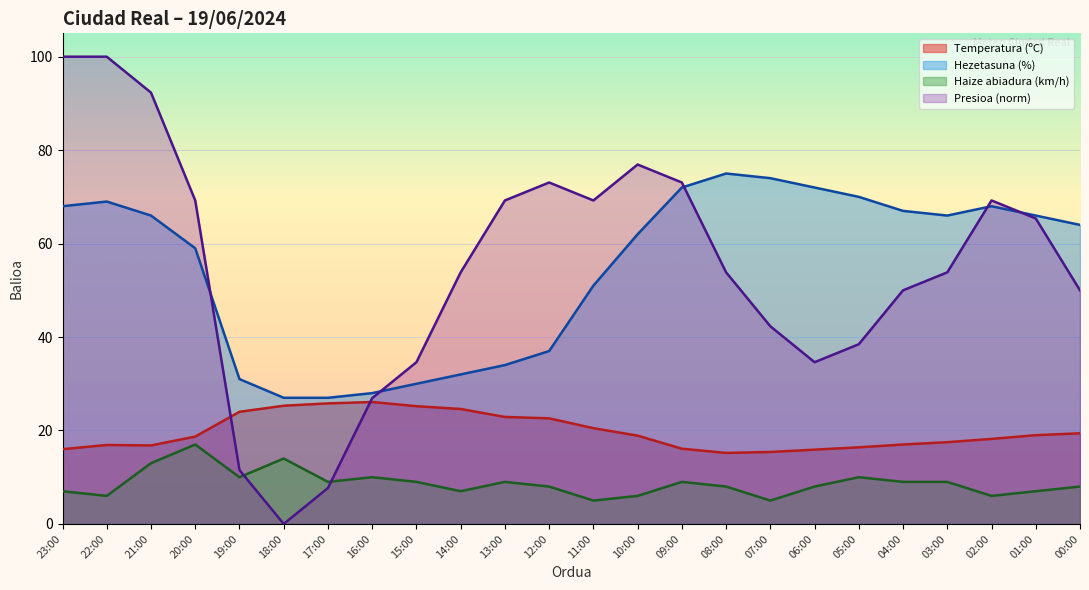

What is the average value of the Temperatura (ºC) series?

19.8